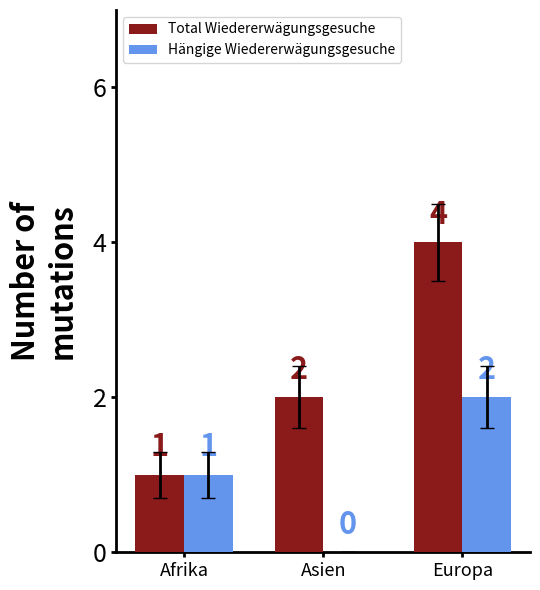

At which category is the sum across all series the highest?

Europa